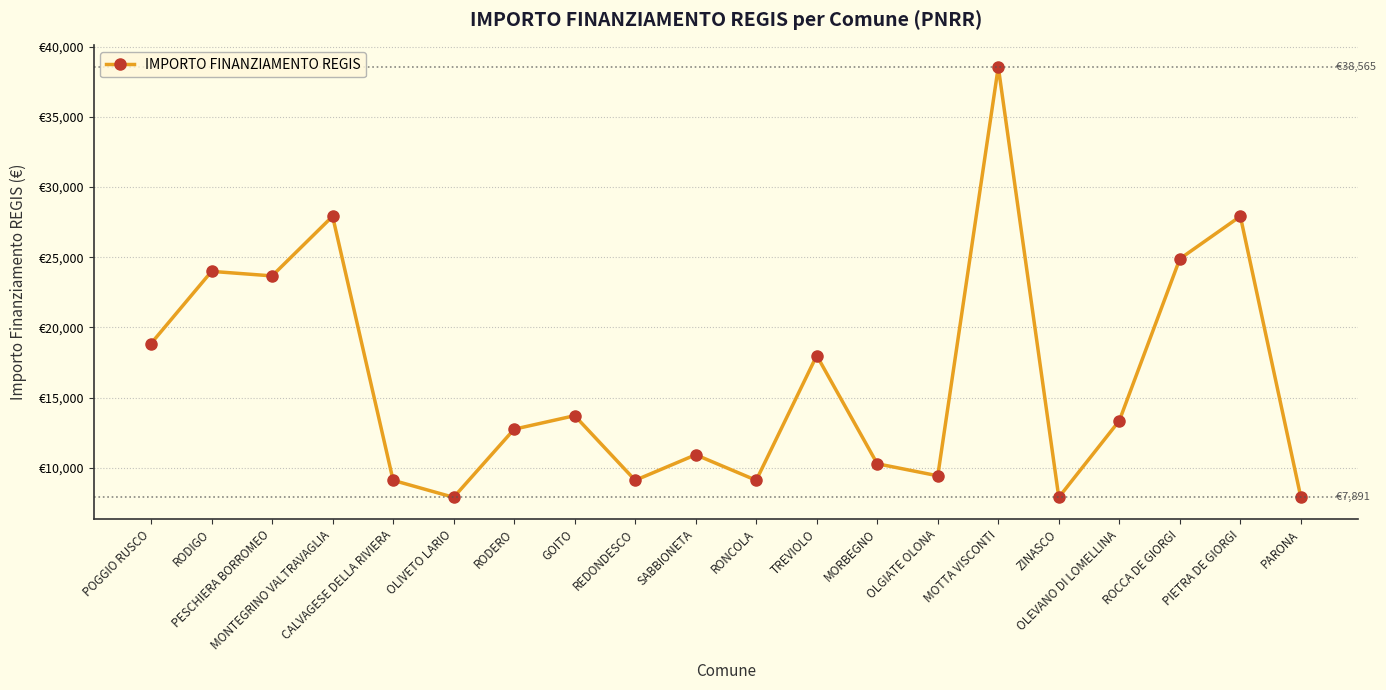

What position from the left is PIETRA DE GIORGI?

19